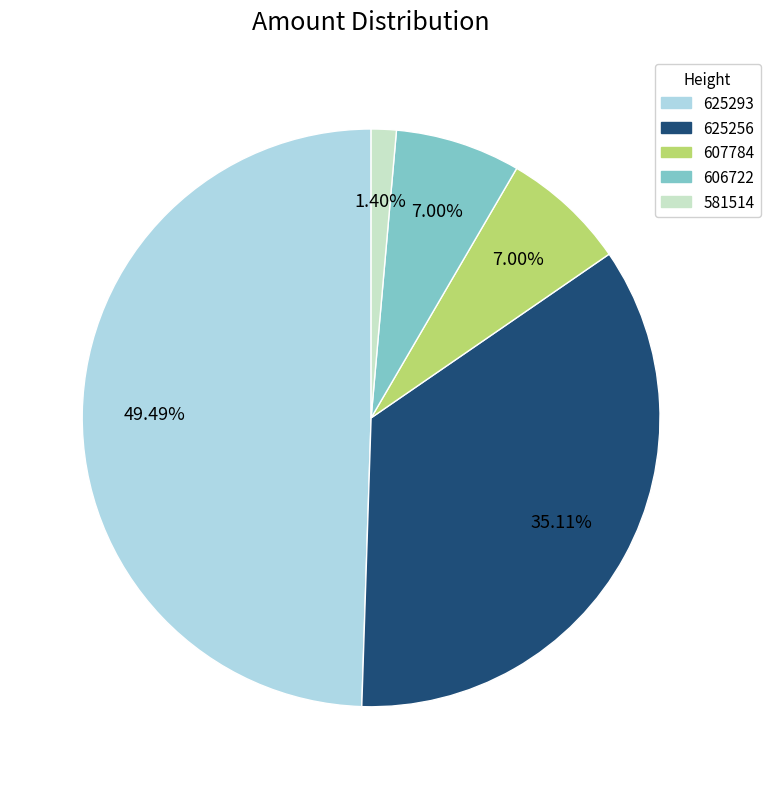

Between 625293 and 607784, which is larger?

625293